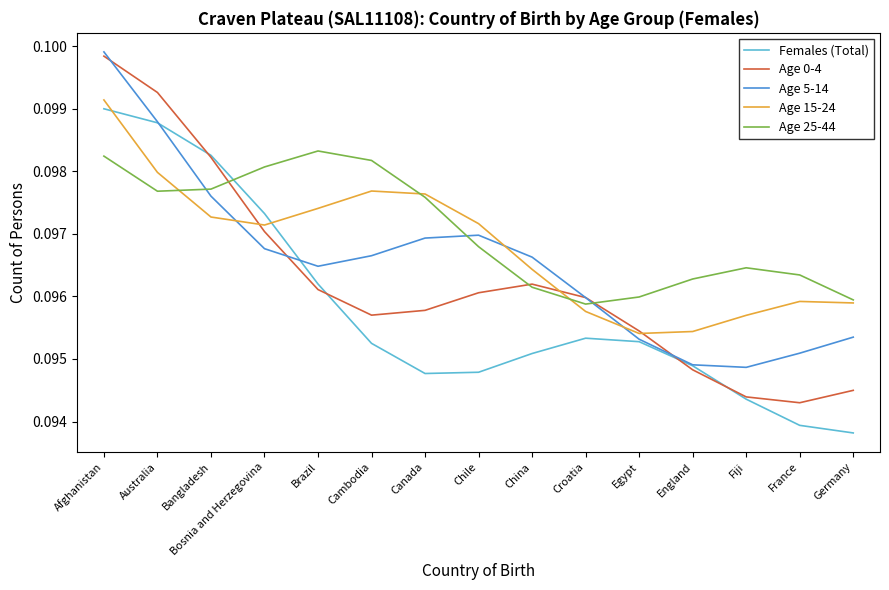

How many interior local peaks does the Females (Total) series have?

1